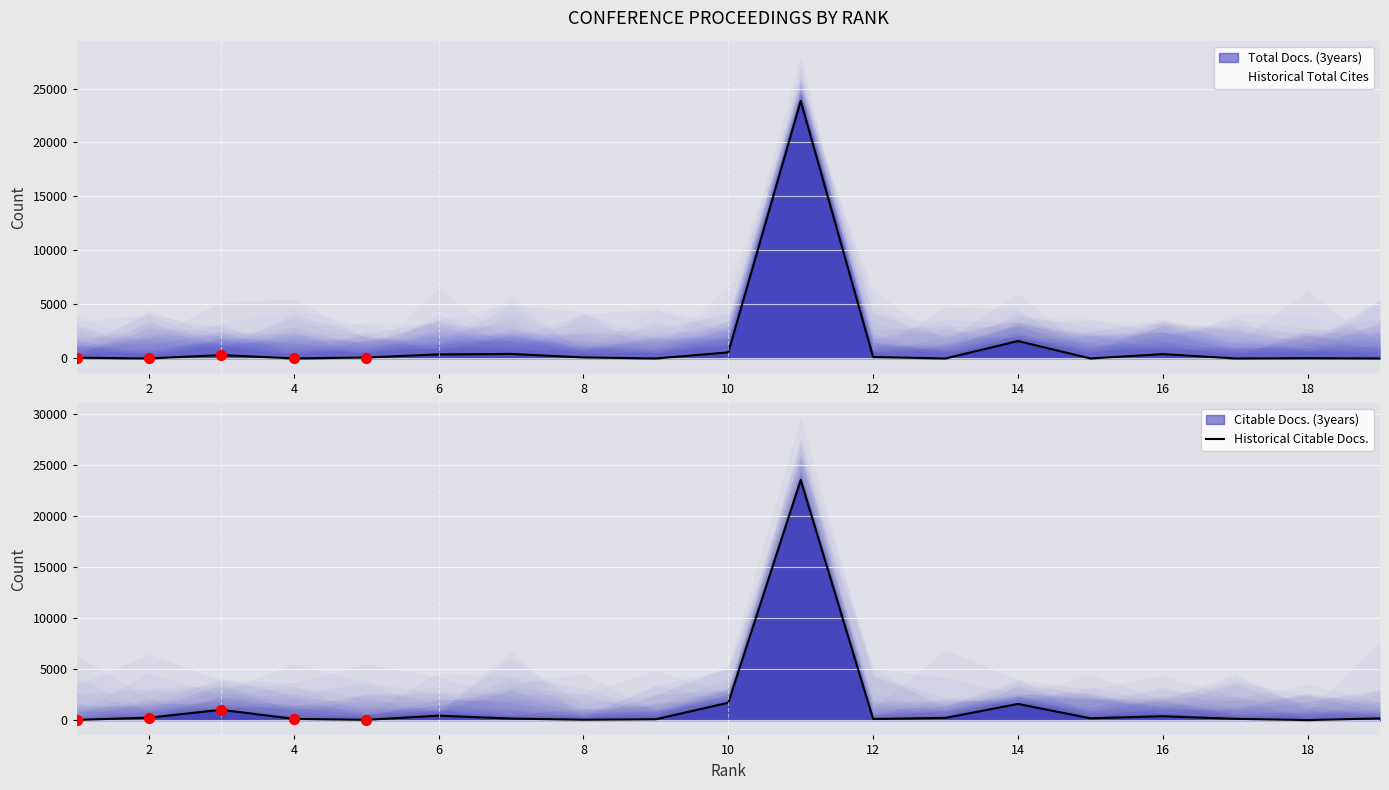

What is the total value across all series at 13?

234